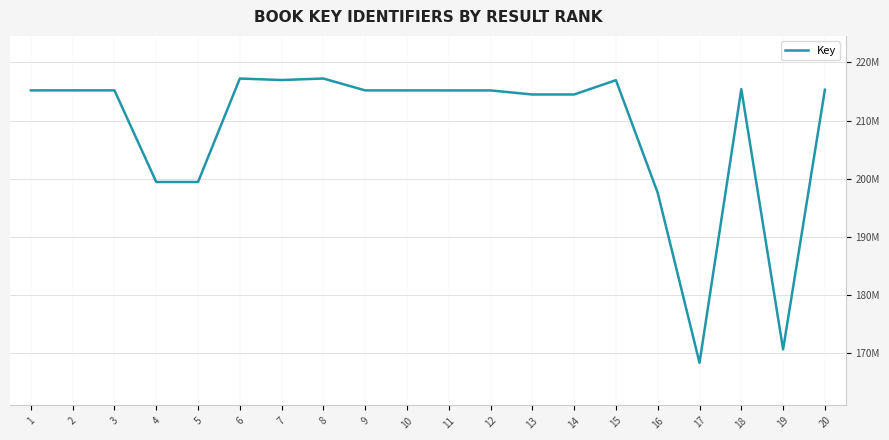

Where is the first local minimum?

5